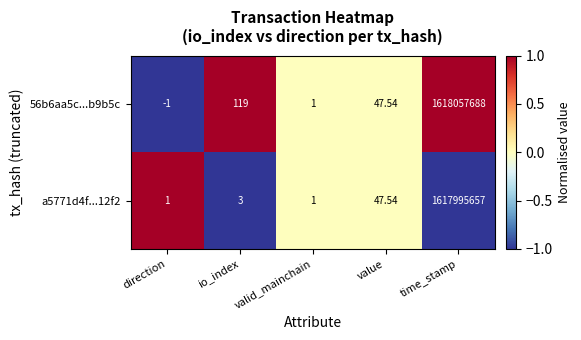

At which category is the sum across all series the highest?

time_stamp